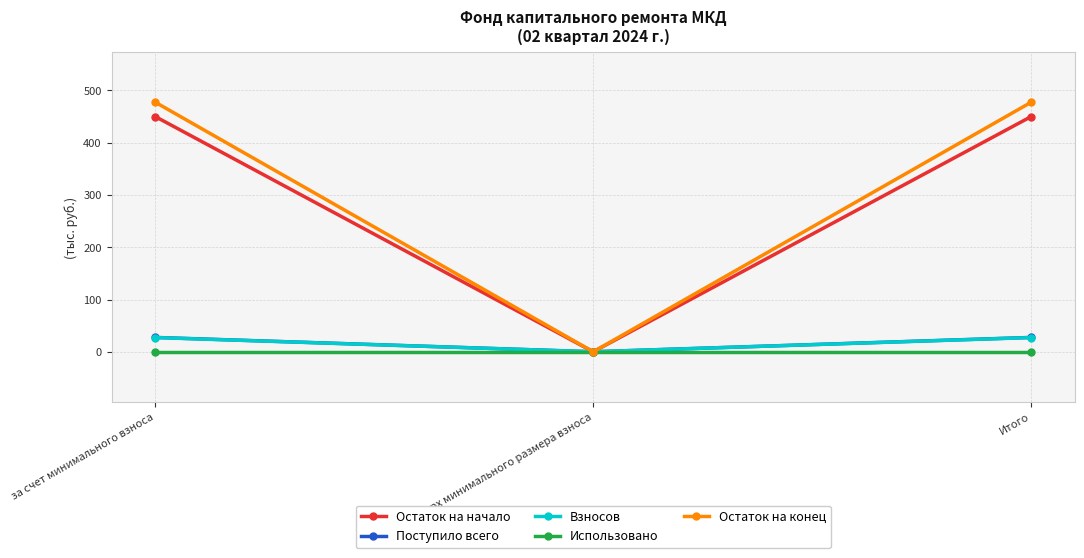

At how many categories does at least one series exceed 53?

2